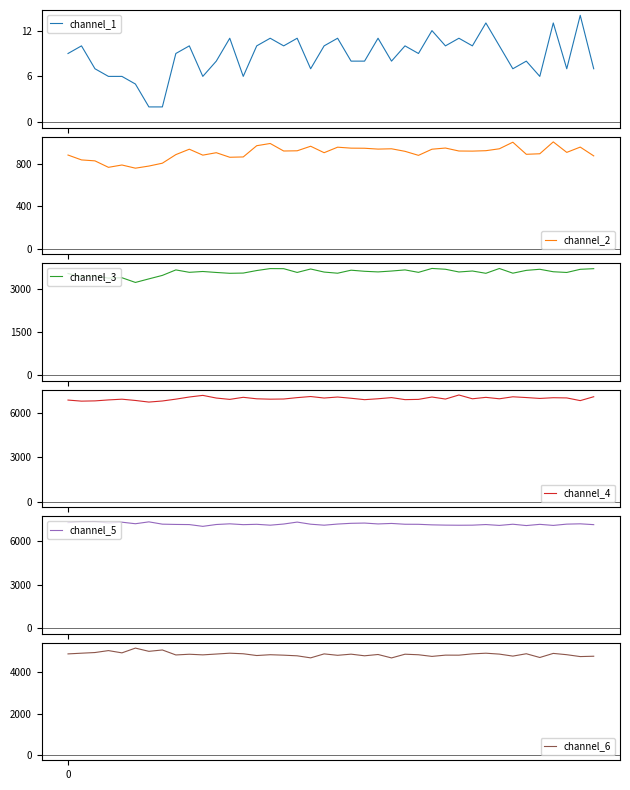

Where does the channel_1 series first go above 9?

1